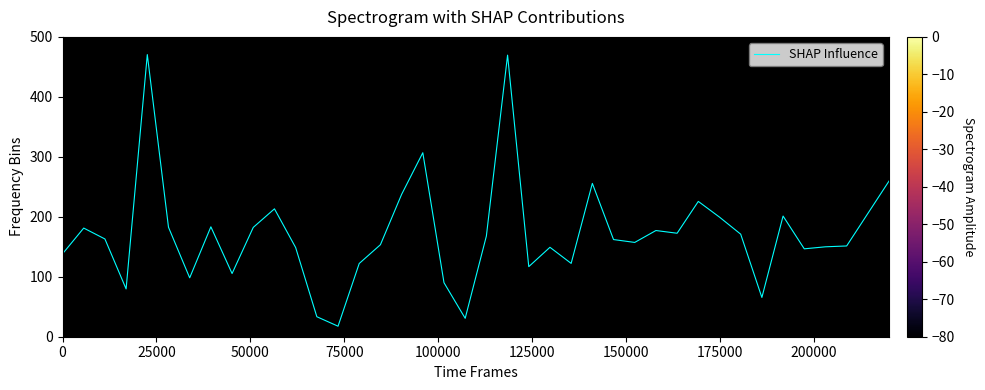

What is the greatest value displayed?

470.5